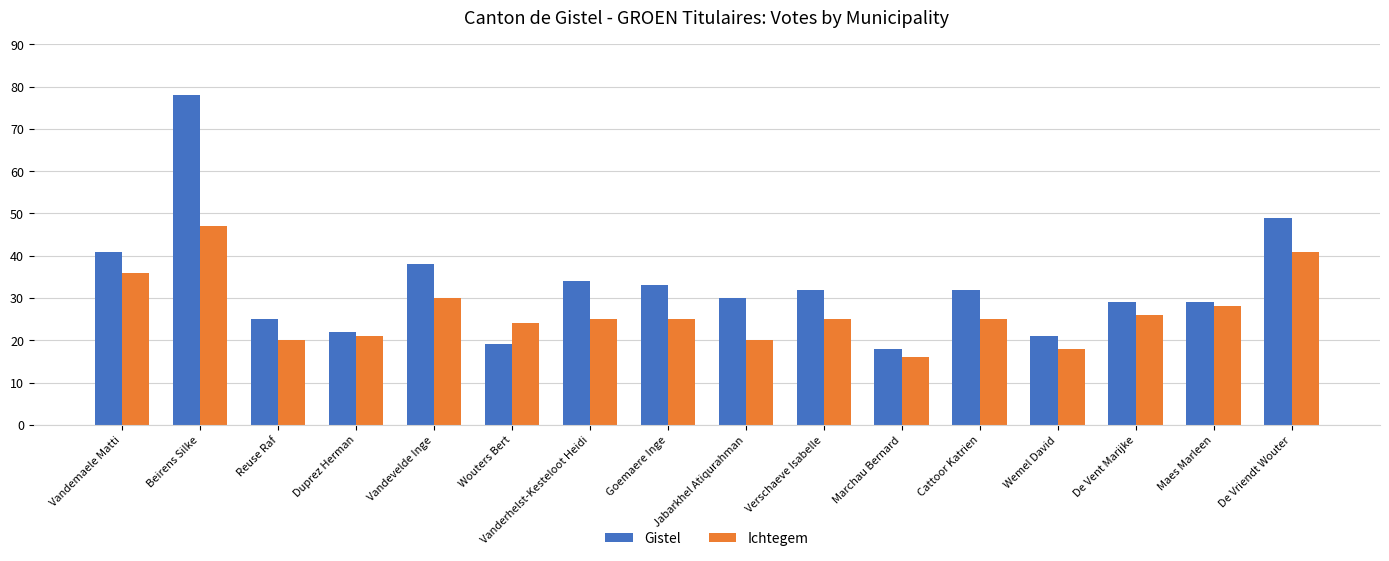

Which series has the largest range (max minus min)?

Gistel